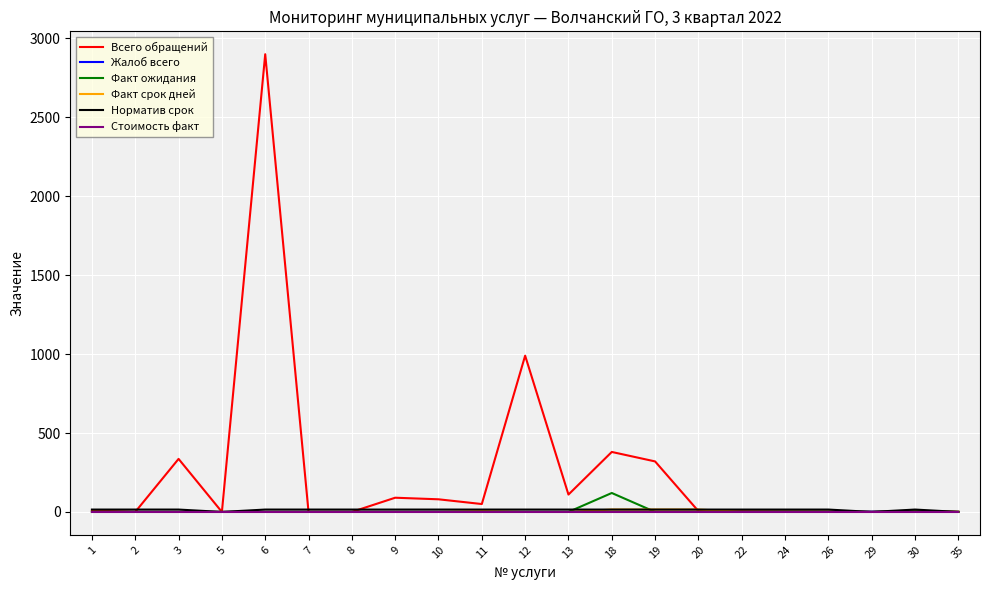

Between 19 and 26, which series saw the biggest shift?

Всего обращений